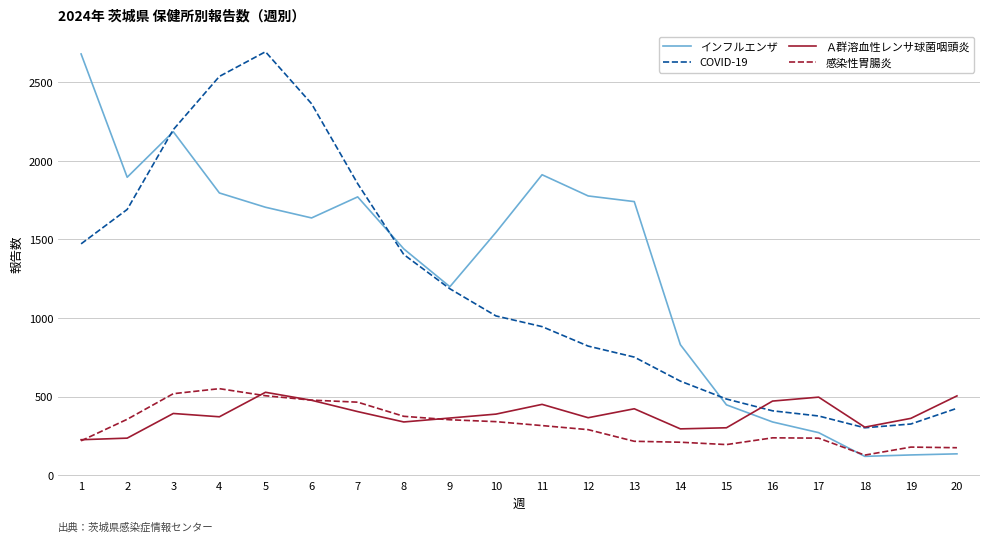

What is the greatest value displayed?

2695